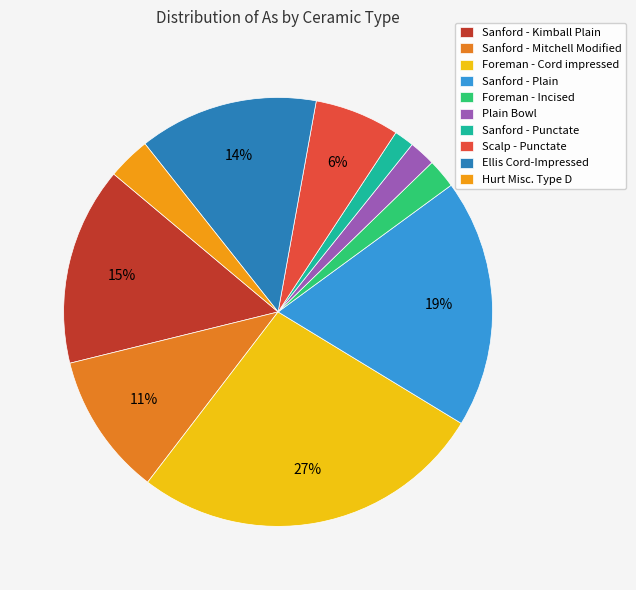

What percentage is the Ellis Cord-Impressed slice, to the nearest percent?

14%